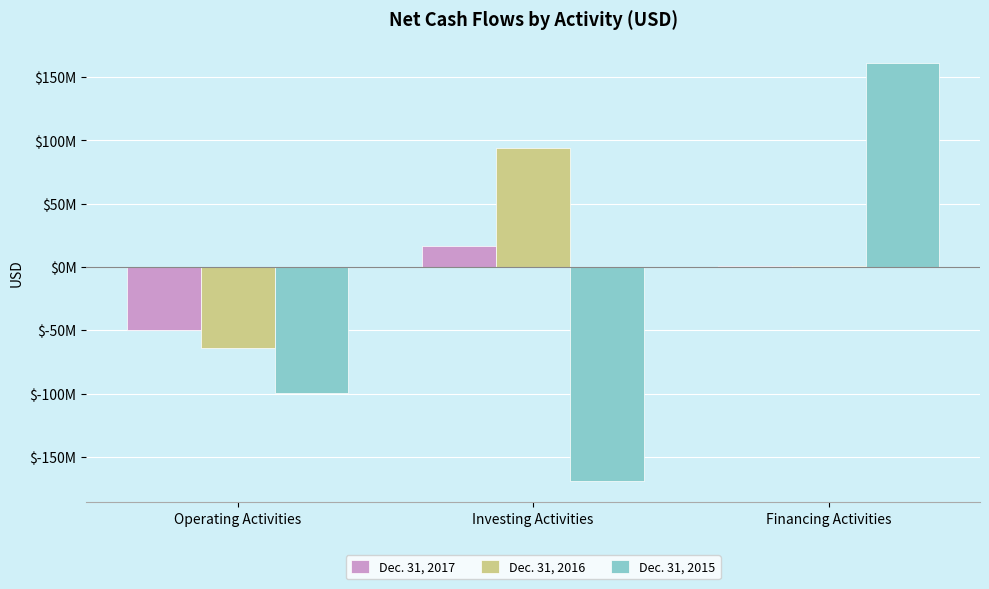

The Dec. 31, 2017 series shows -50125000 at Operating Activities. True or false?

True